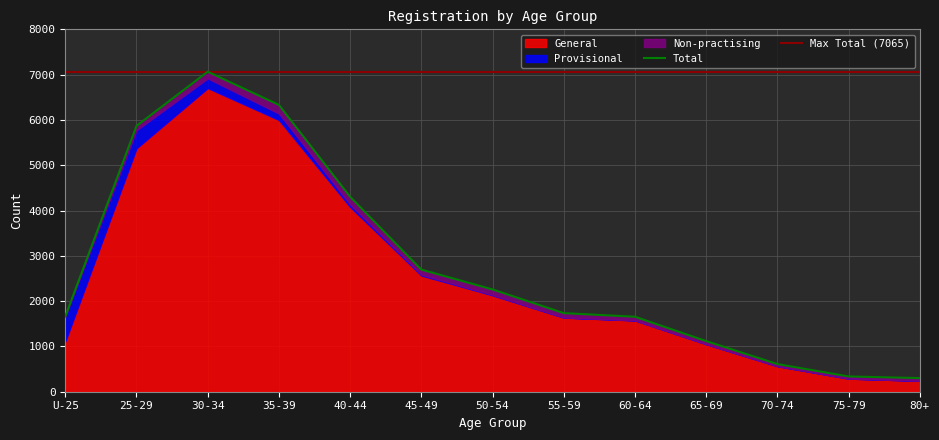

At which label does Non-practising reach its minimum?

U-25